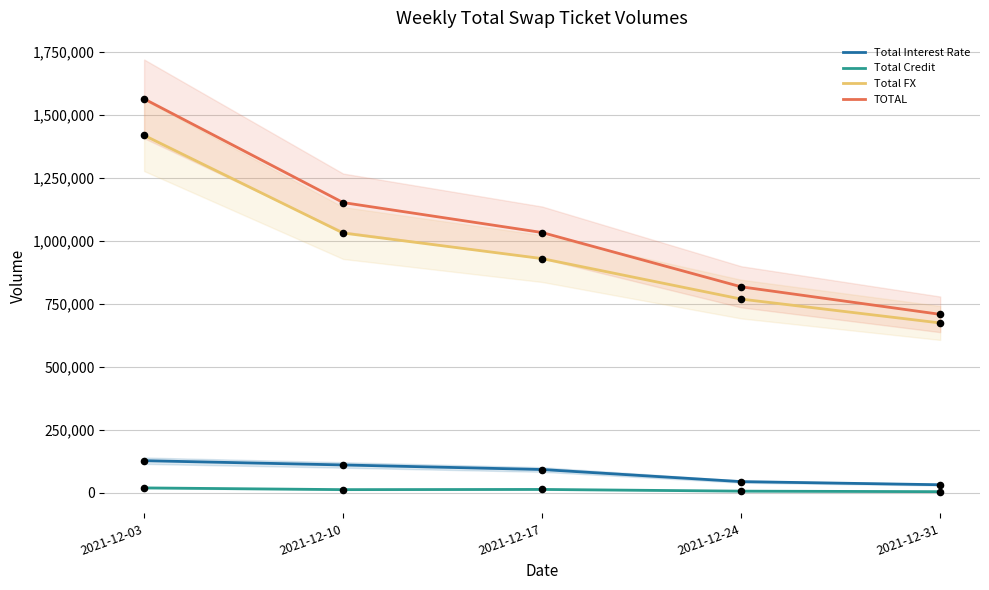

Which series contains the highest Y value?

TOTAL